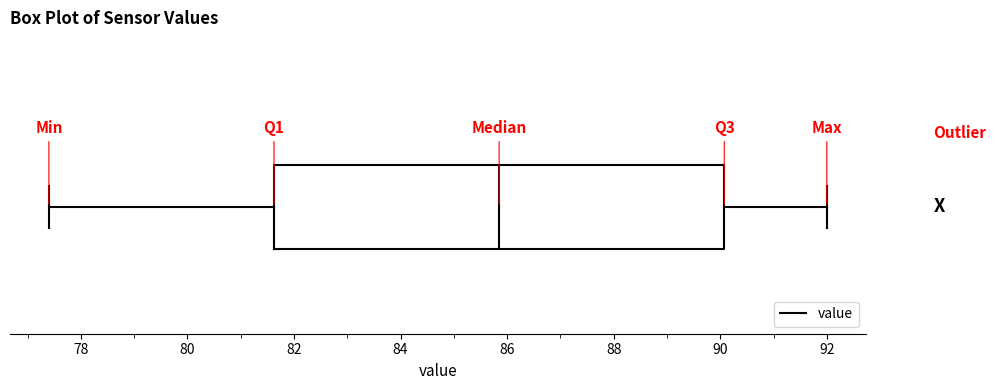

Read this box plot against the x-axis: the position of the median line, the range covered by the box, and the ends of both whiskers. The values are not printed on the chart, so give them approximately, as read against the axis.

median 85.8, box 81.6 to 90.0, whiskers 77.4 to 92.0